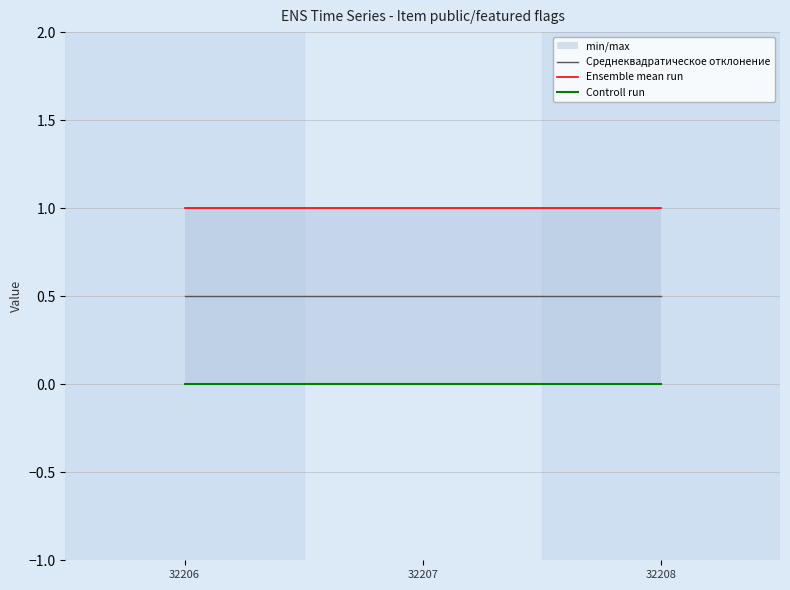

How many lines are shown in the chart?

3